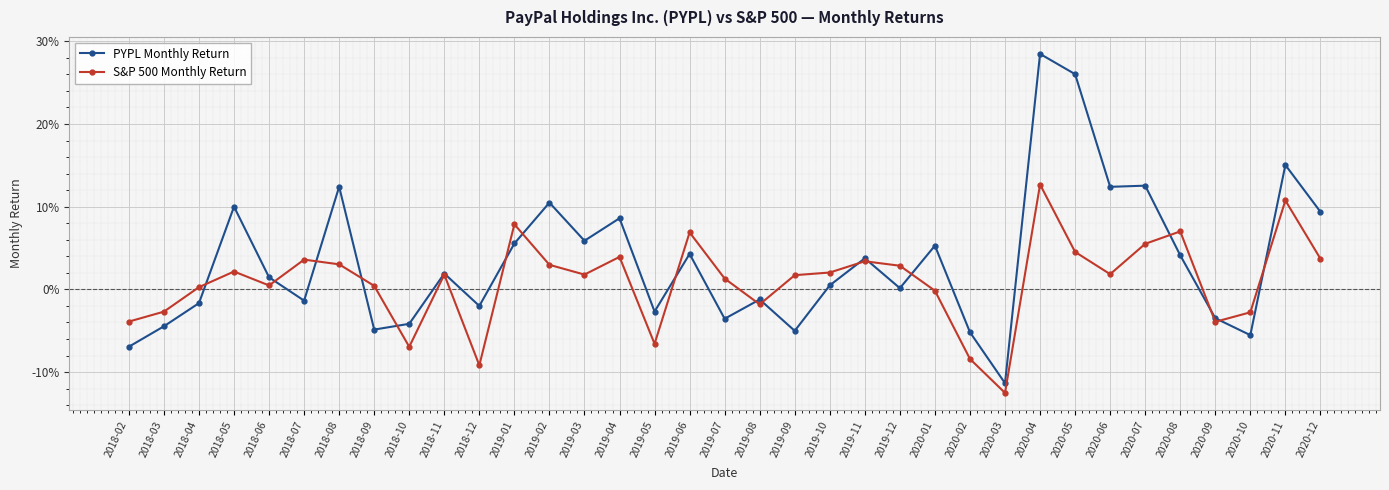

What is the total value across all series at 2018-05?

0.1